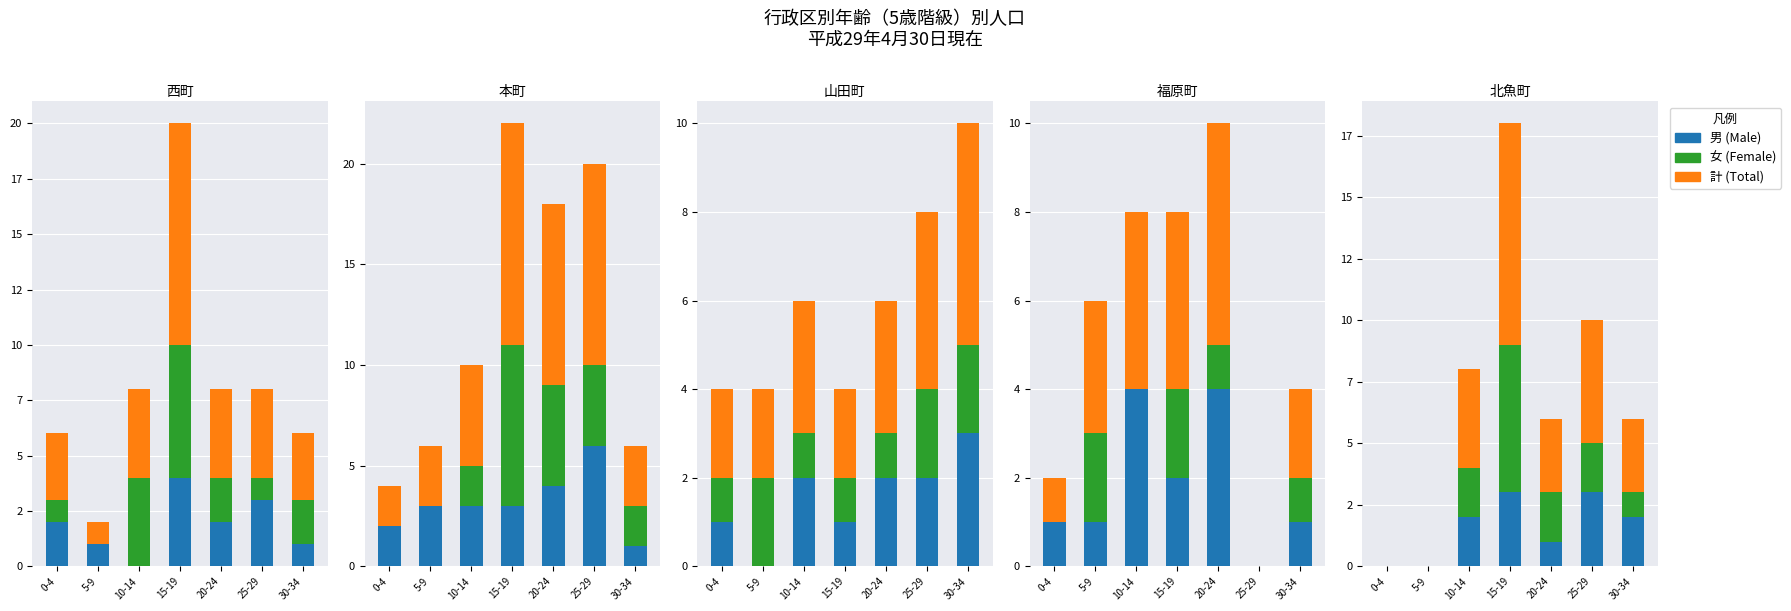

Which series has the largest total across all categories?

計 (Total)